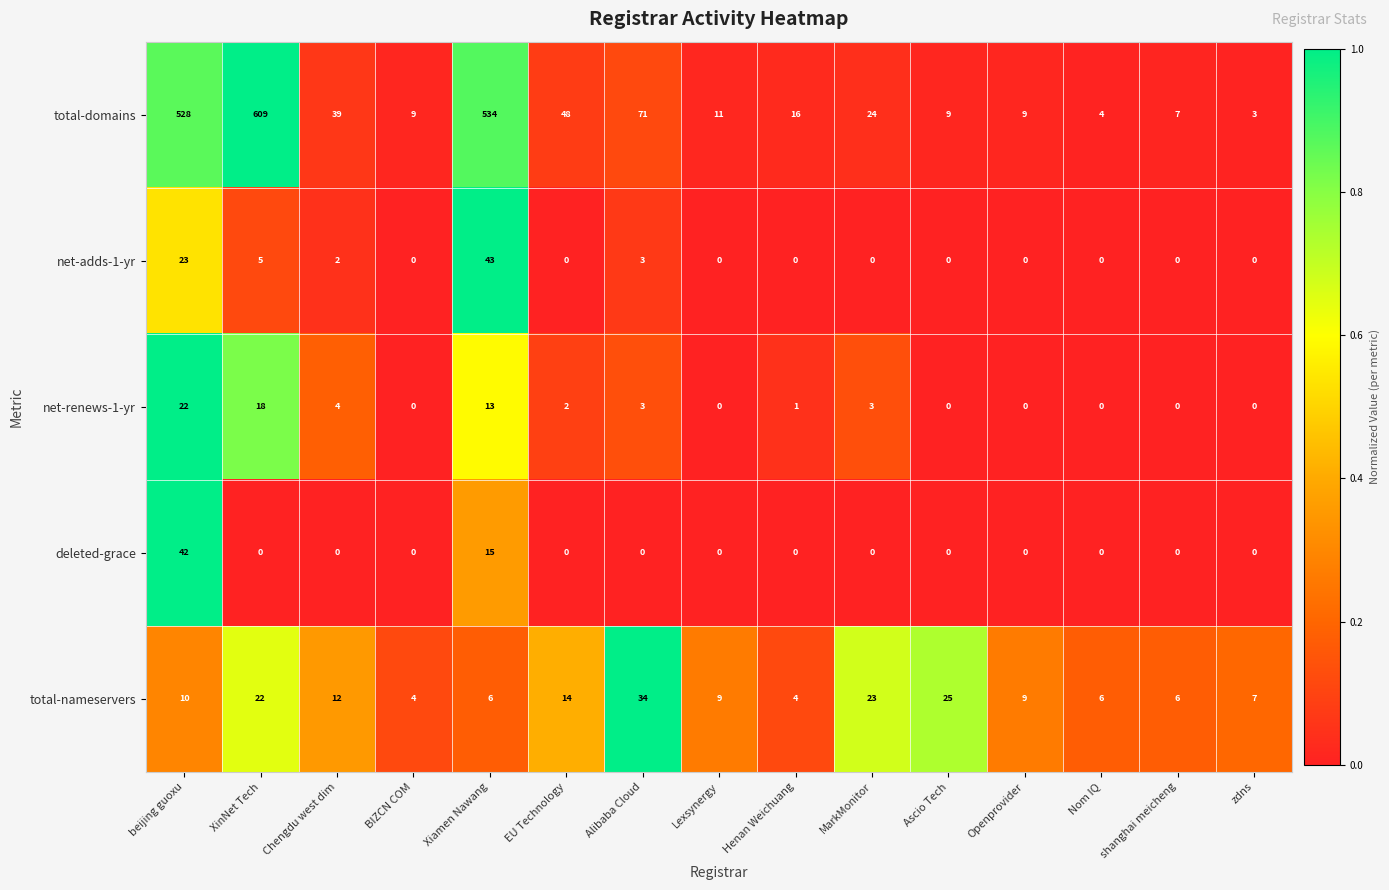

How many series are shown in this chart?

5